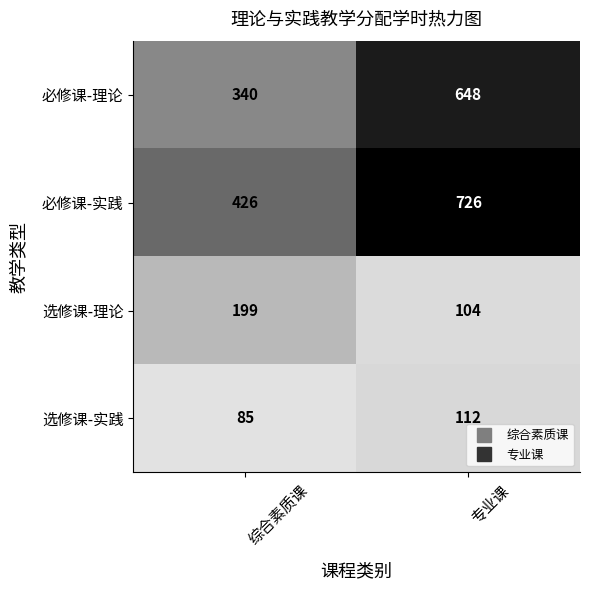

What value does the 选修课-理论 series have at 综合素质课, to the nearest 5?

200